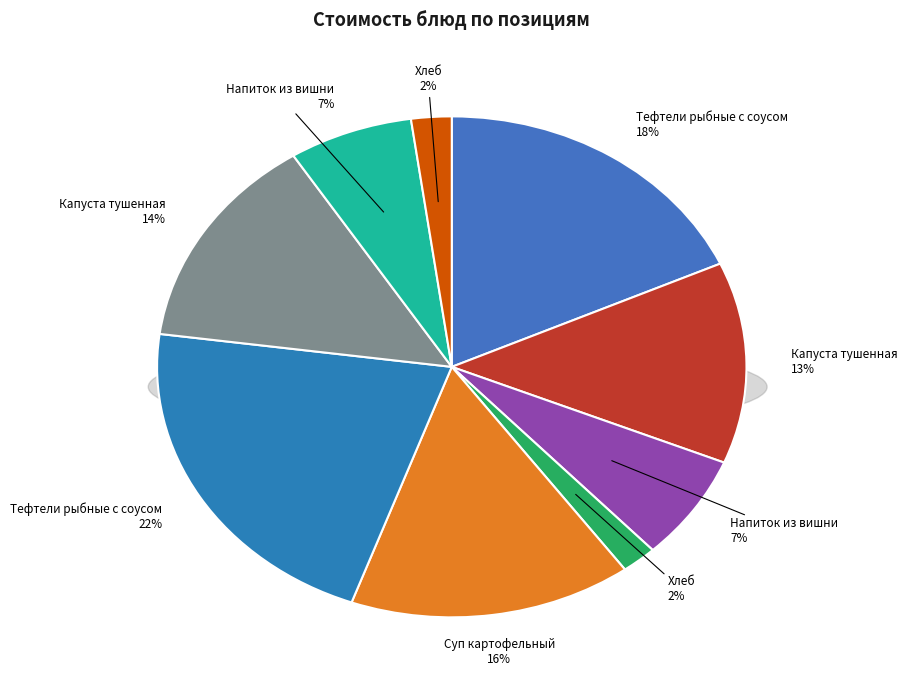

To the nearest percent, what percentage of the pie is Капуста тушенная?

13%